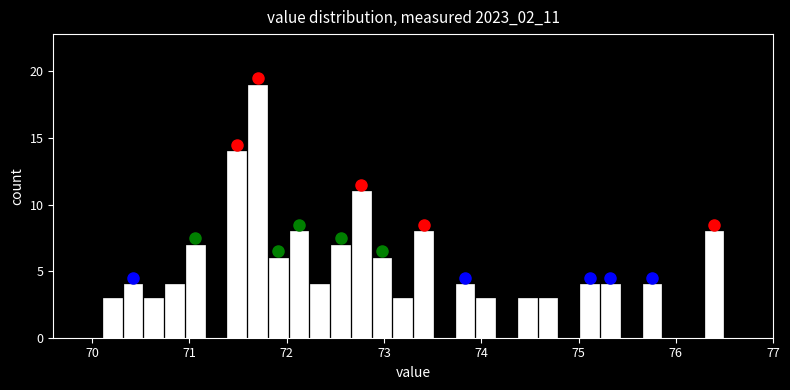

Read against the x-axis, roughly where is the centre of the tallest bar?

71.7